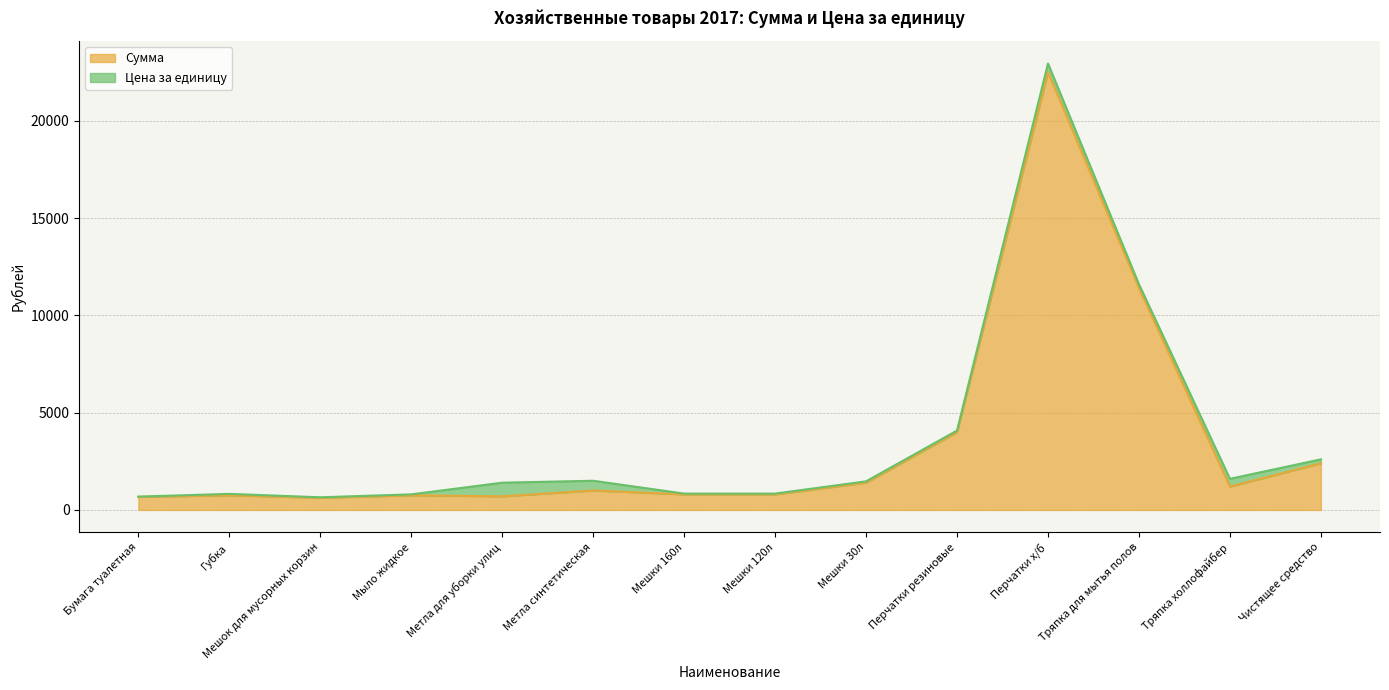

Does the chart display data point markers on the line(s)?

No